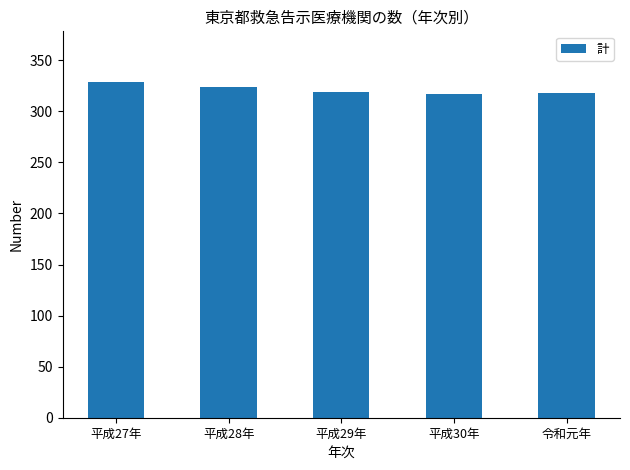

What is the sum of all values?

1607